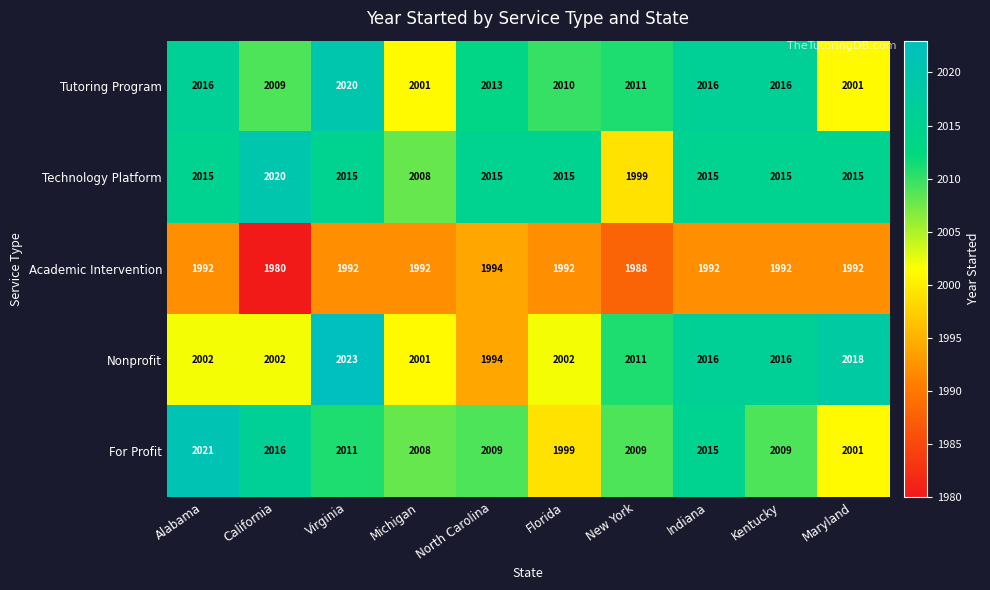

How many values in the Academic Intervention series are below 1992?

2